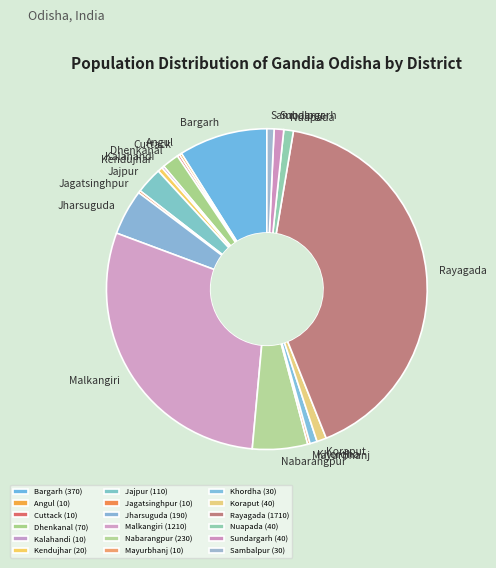

Does Bargarh represent more than half of the total?

No